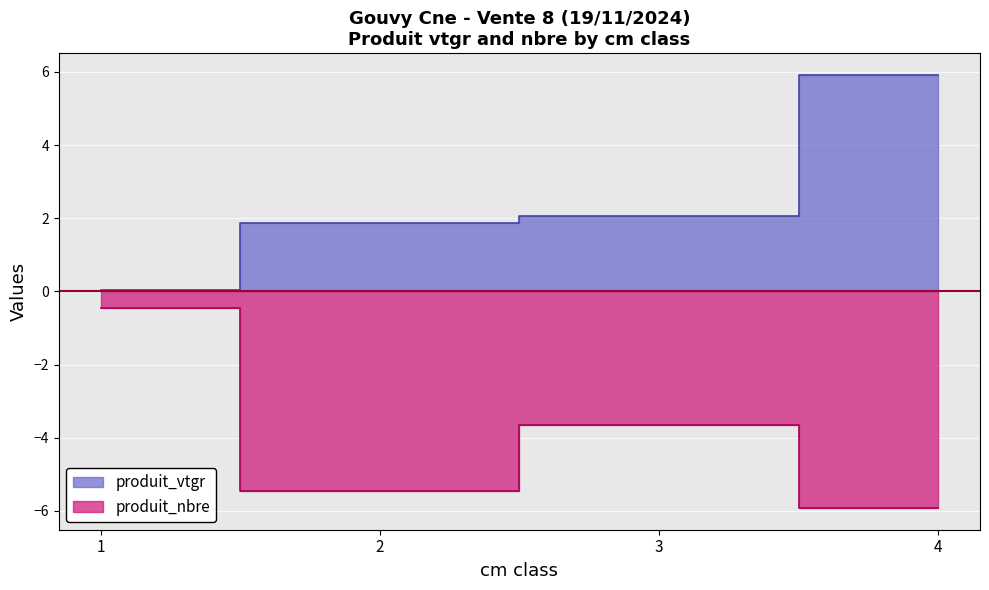

Which label corresponds to the largest value in the chart?

4